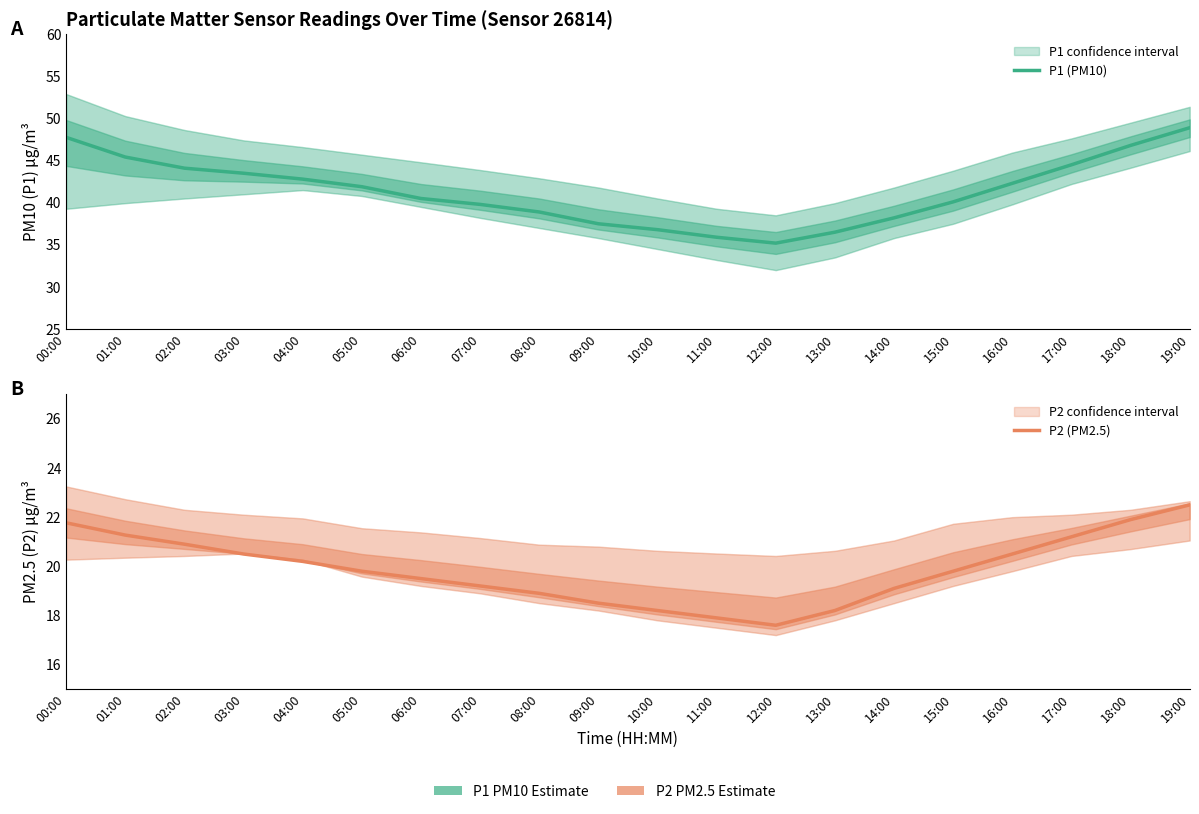

What is the value of the P1 (PM10) point at the 20th from the left?

48.9